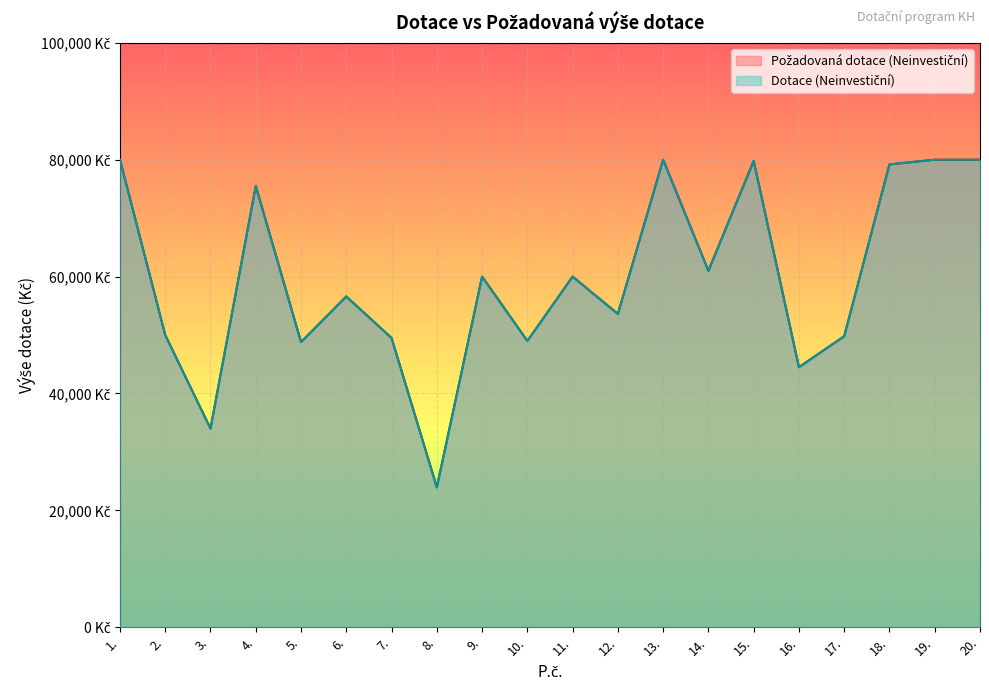

What is the value of the Požadovaná dotace (Neinvestiční) point at the 5th from the left?

48800